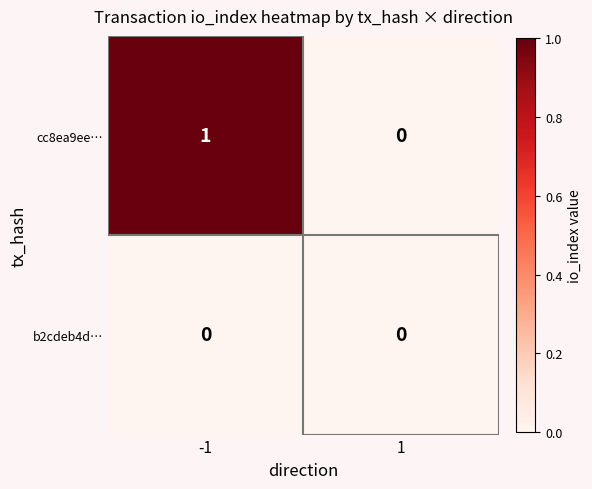

What is the total value across all series at -1?

1